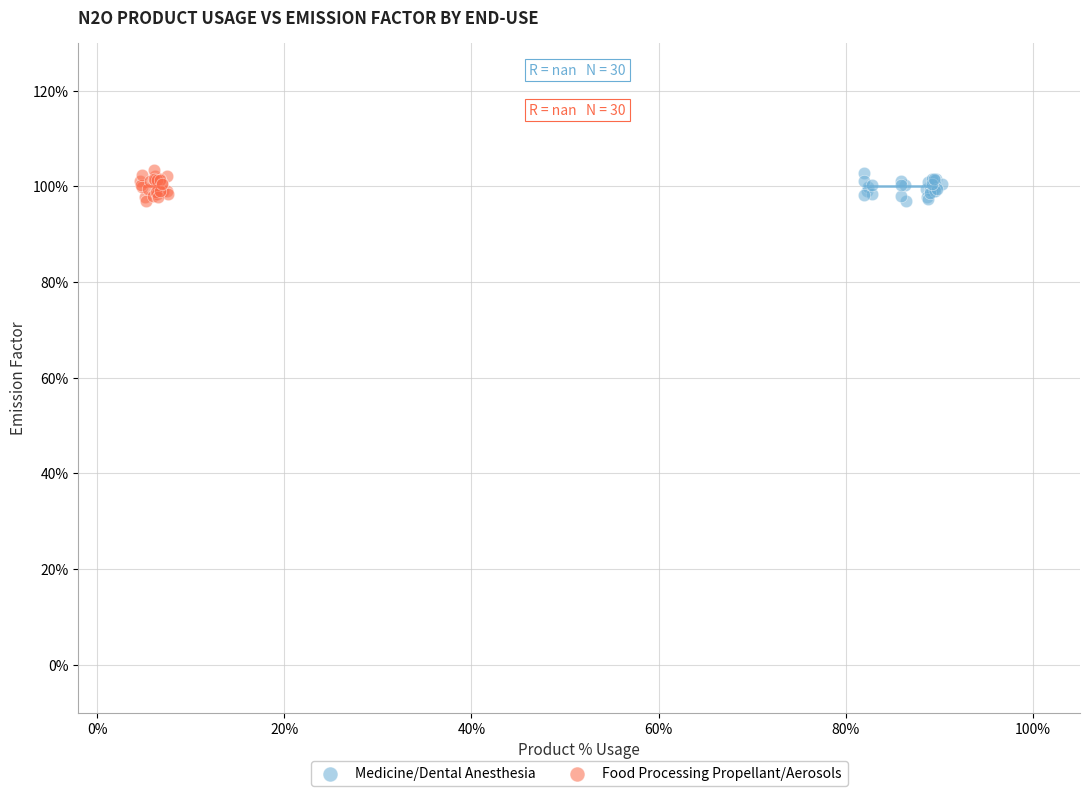

What are all the series names shown in the legend?

Medicine/Dental Anesthesia, Food Processing Propellant/Aerosols